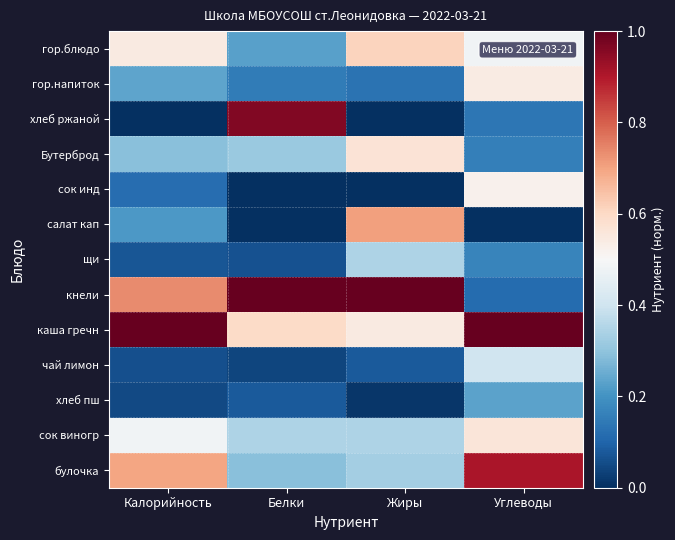

Which category has the highest value across all series?

Белки